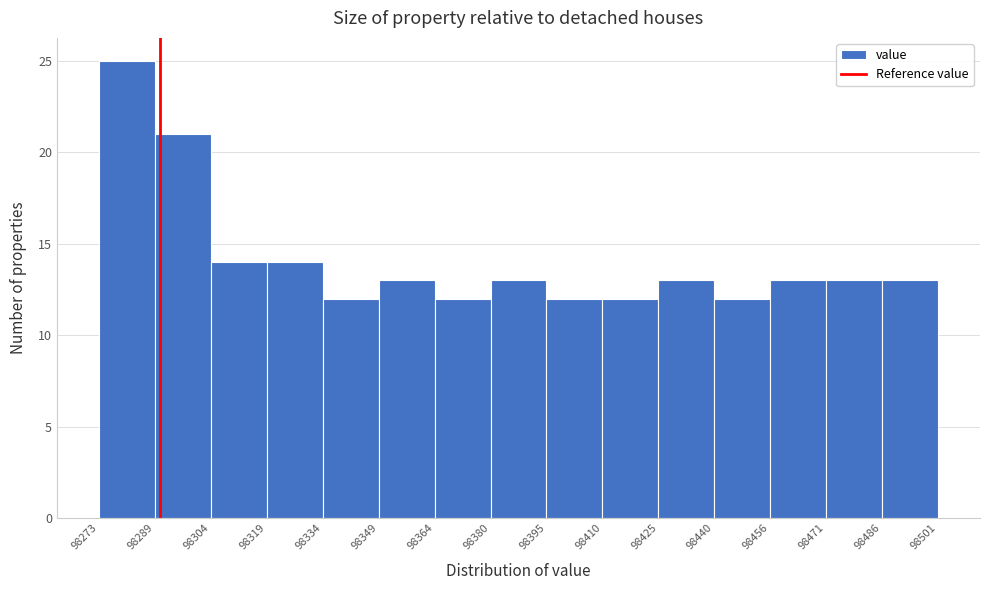

Reading left to right, transcribe this chart: for each bar, give the range it covers on the x-axis and its height. The values are not printed on the chart, so give them approximately, as read against the axis.

98273 to 98289: 25
98289 to 98304: 21
98304 to 98319: 14
98319 to 98334: 14
98334 to 98349: 12
98349 to 98364: 13
98364 to 98380: 12
98380 to 98395: 13
98395 to 98410: 12
98410 to 98425: 12
98425 to 98440: 13
98440 to 98456: 12
98456 to 98471: 13
98471 to 98486: 13
98486 to 98501: 13